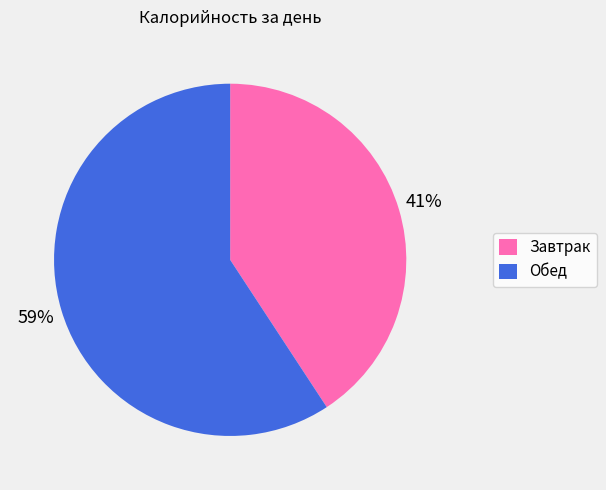

How many slices are in this pie chart?

2